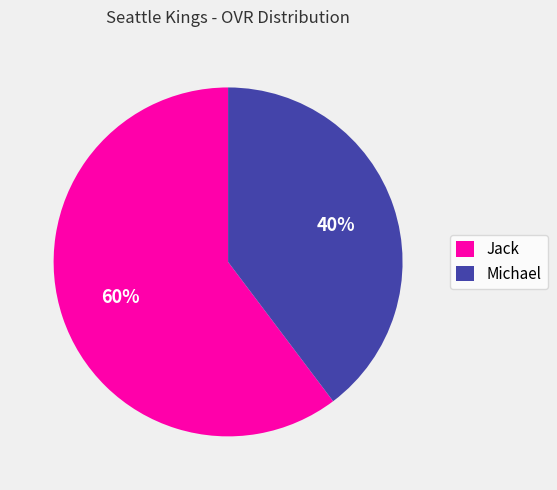

Is there any slice that represents more than half of the pie?

Yes